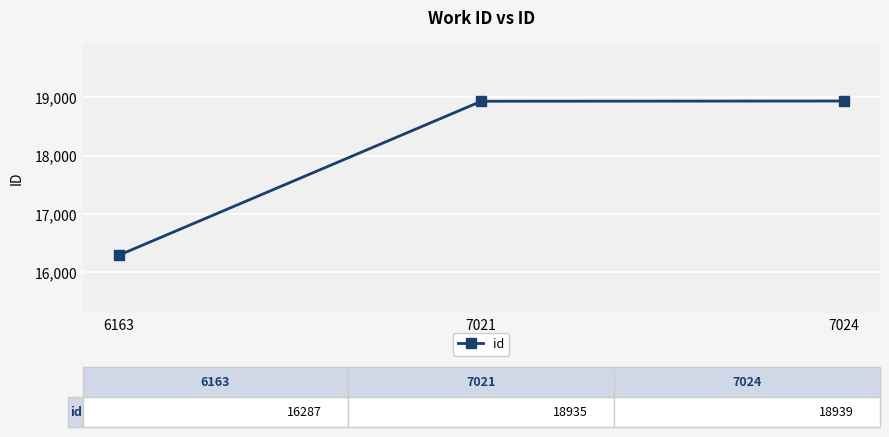

Where is the data nearest to the value 17613?

7021